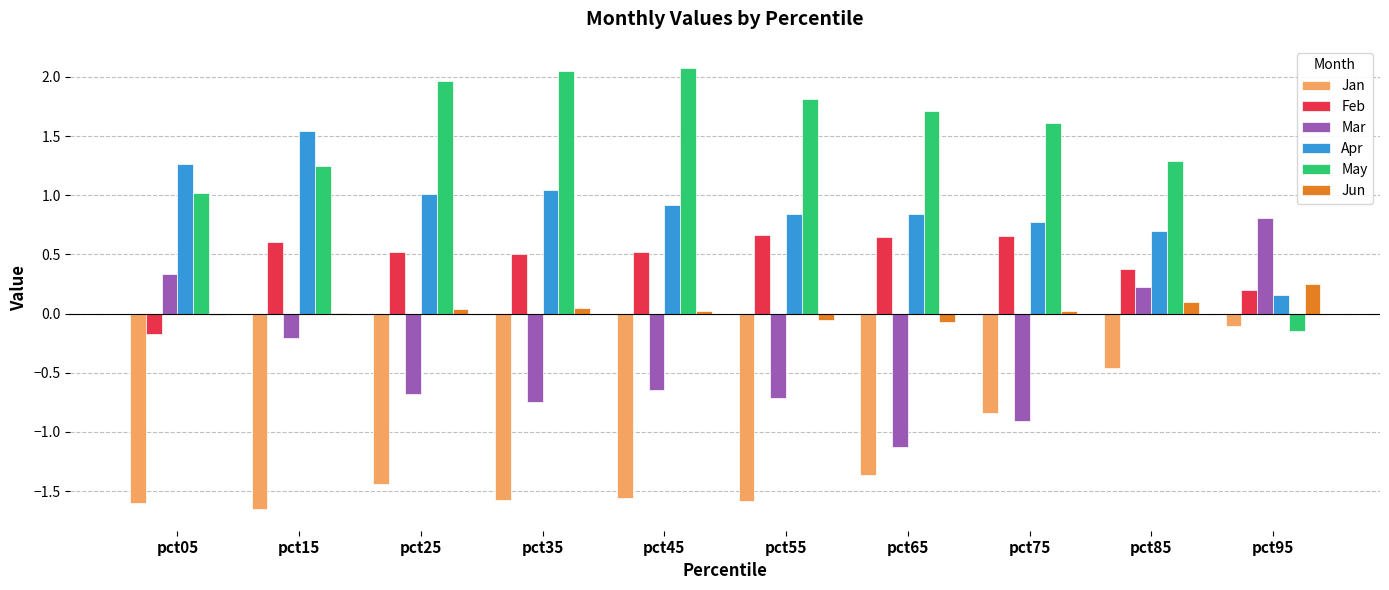

Count the number of data series in this chart.

6